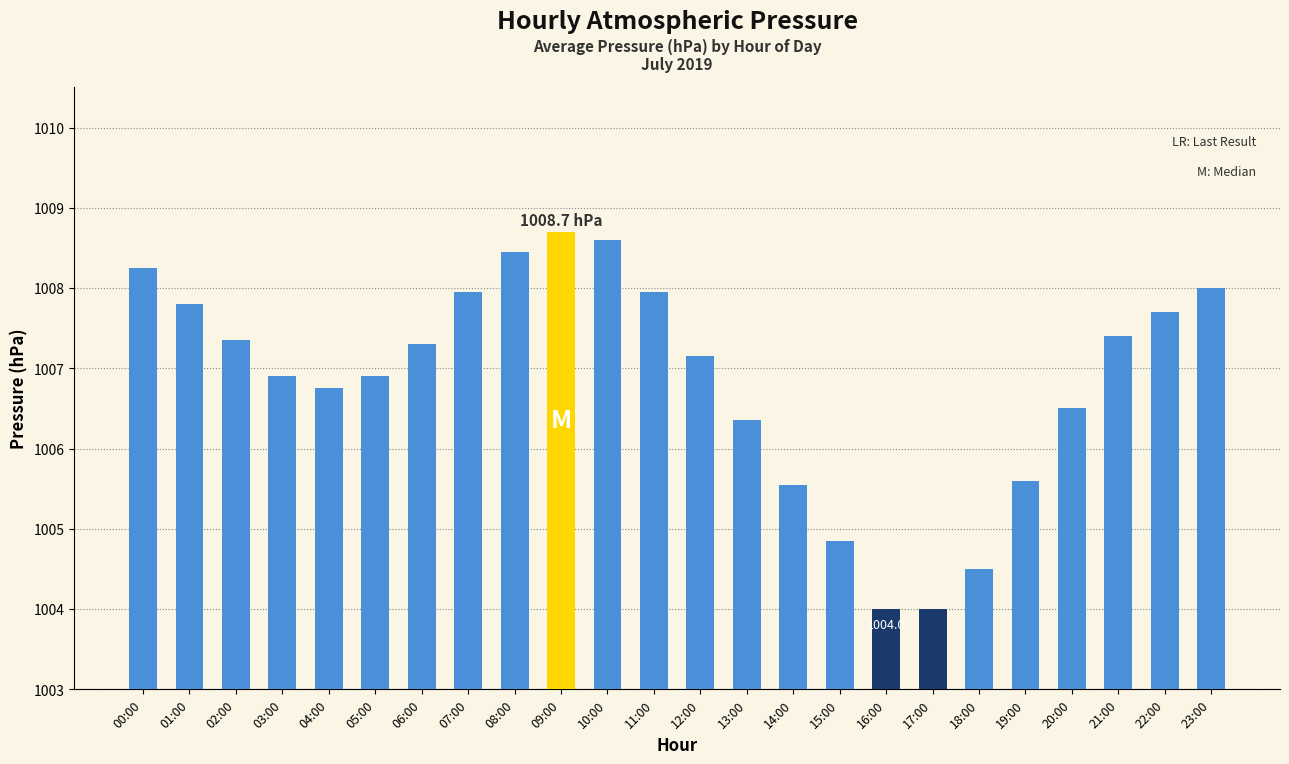

What is the average value?

1006.9